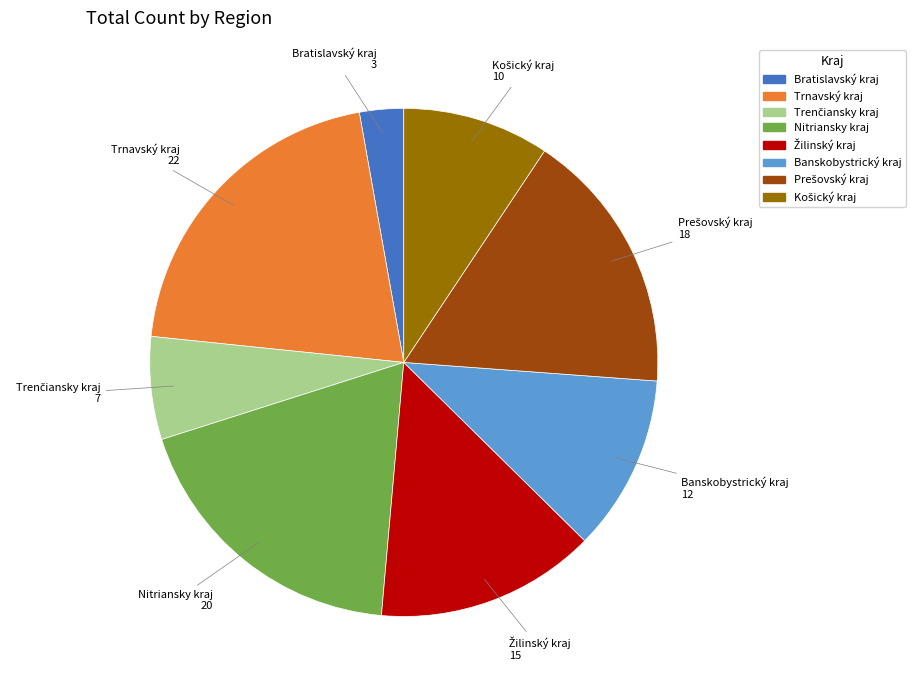

Does any single category account for the majority?

No